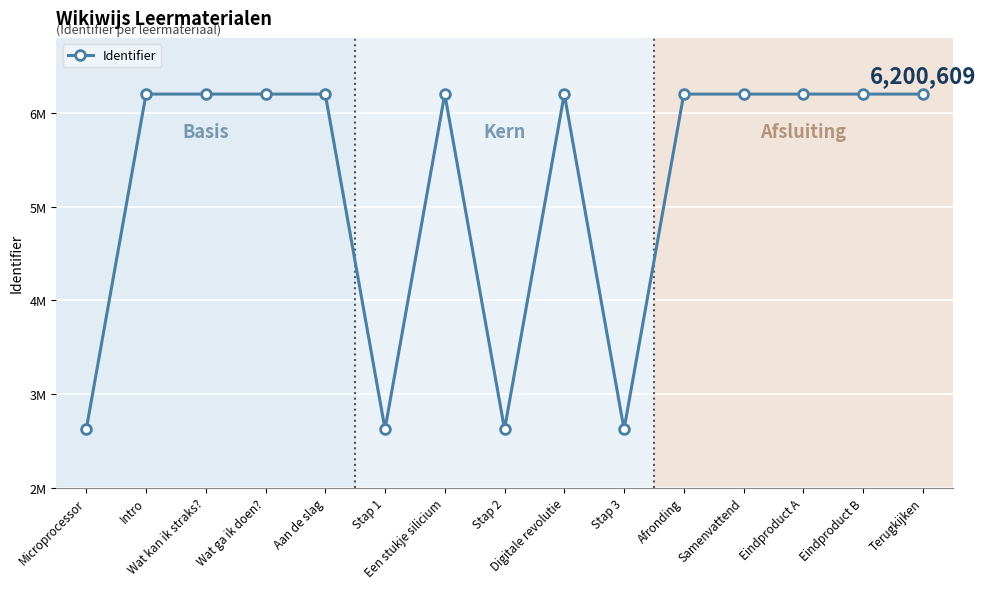

Rank the categories by value from highest to lowest.

Terugkijken, Eindproduct B, Eindproduct A, Samenvattend, Afronding, Digitale revolutie, Een stukje silicium, Aan de slag, Wat ga ik doen?, Wat kan ik straks?, Intro, Stap 3, Stap 2, Stap 1, Microprocessor